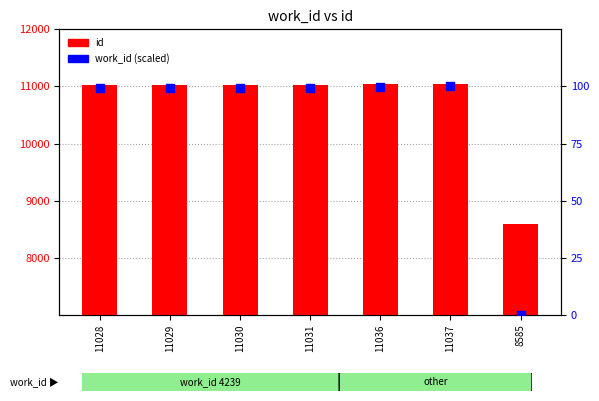

Which series reaches the minimum Y coordinate?

work_id